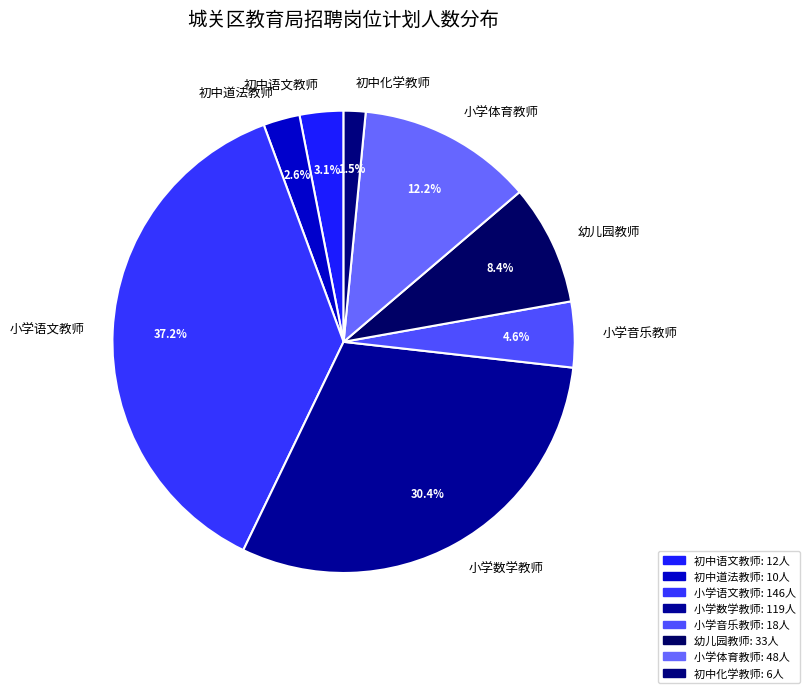

How many slices are in this pie chart?

8